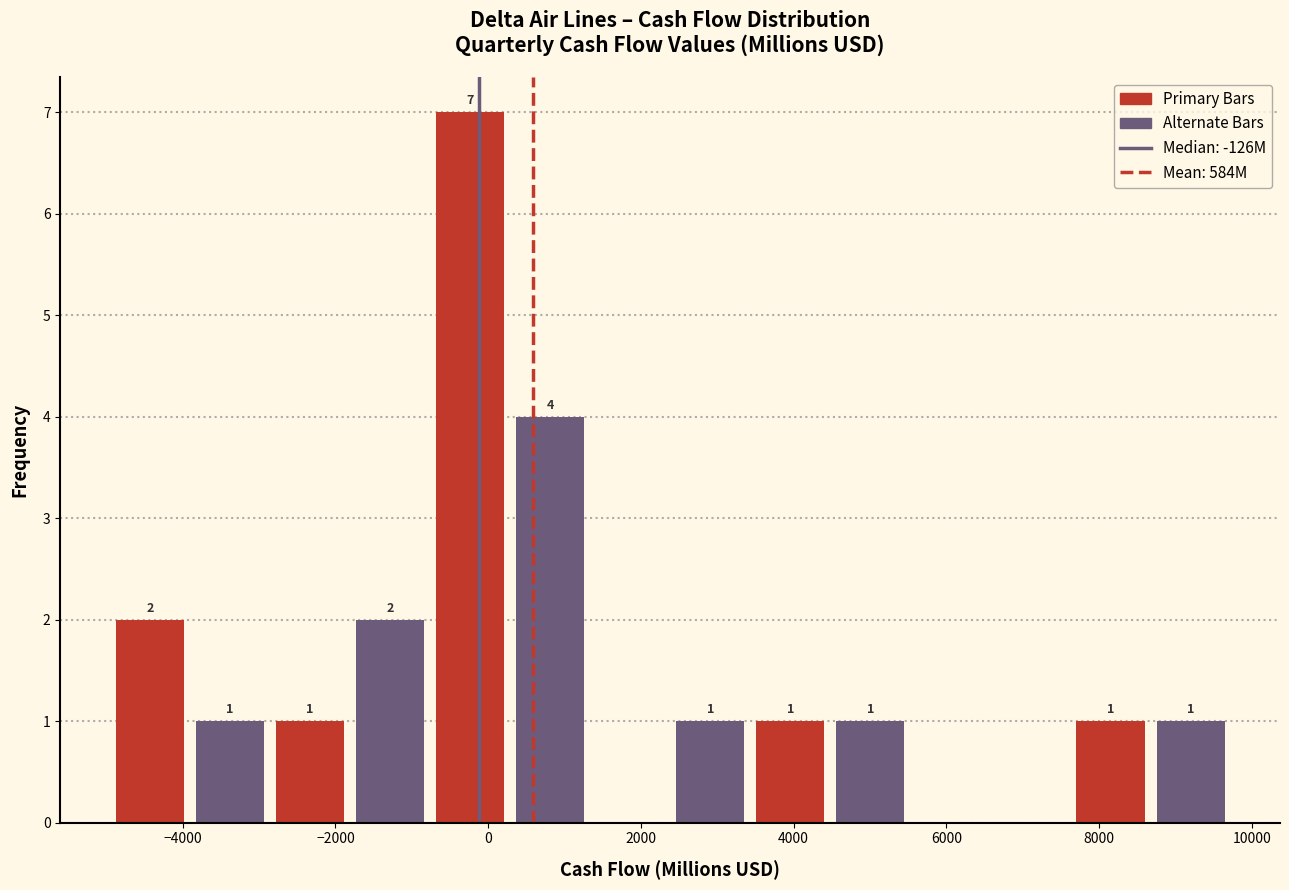

Which range on the x-axis has the tallest bar?

-800 to 200